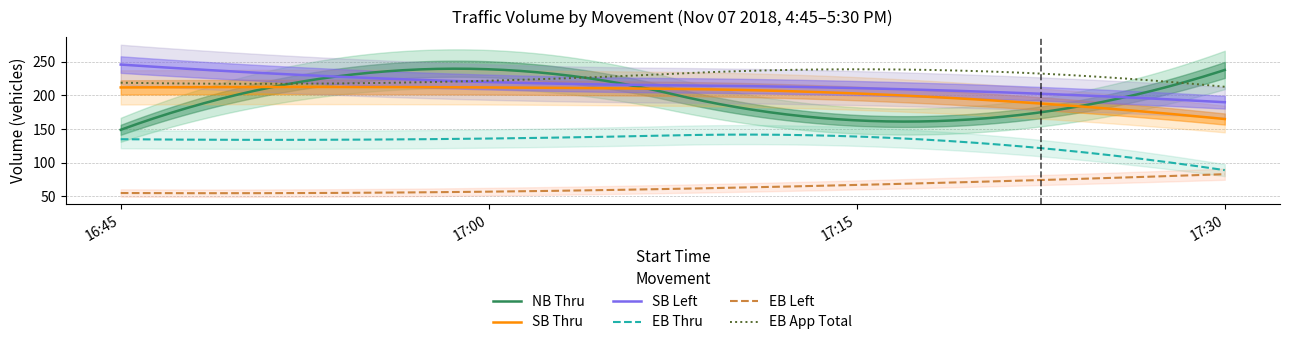

What is the sum of all SB_Thru values?

792